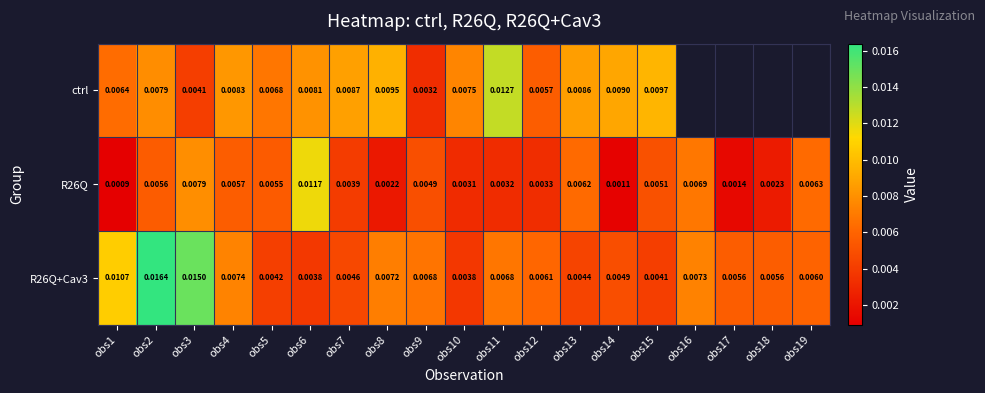

Between obs10 and obs1, which is larger?

obs10